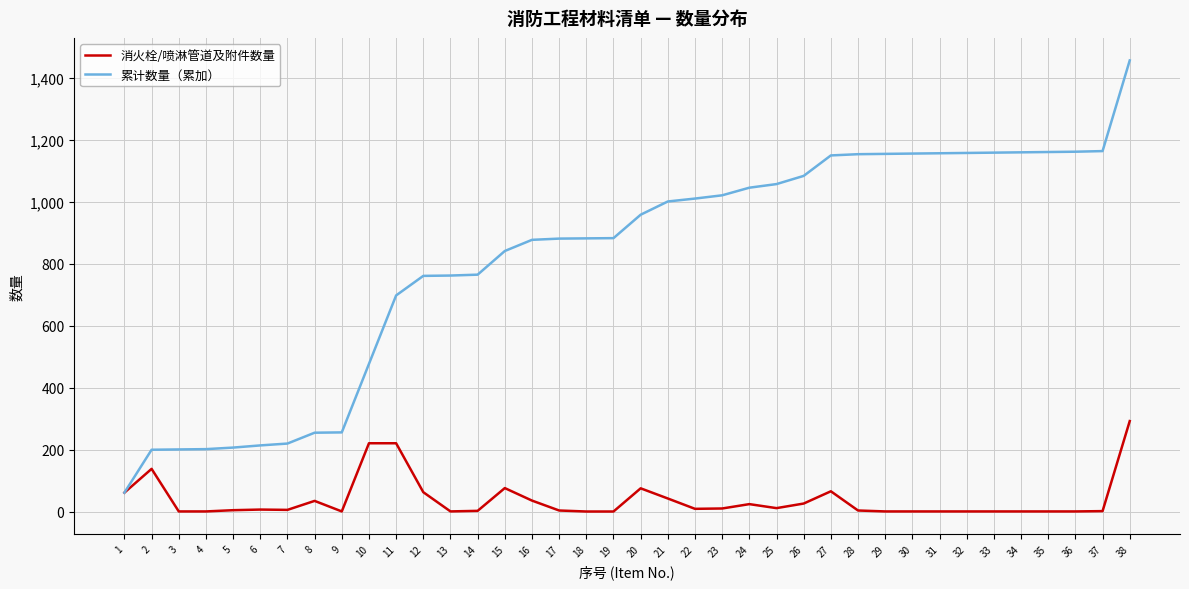

What are all the series names shown in the legend?

消火栓/喷淋管道及附件数量, 累计数量（累加）